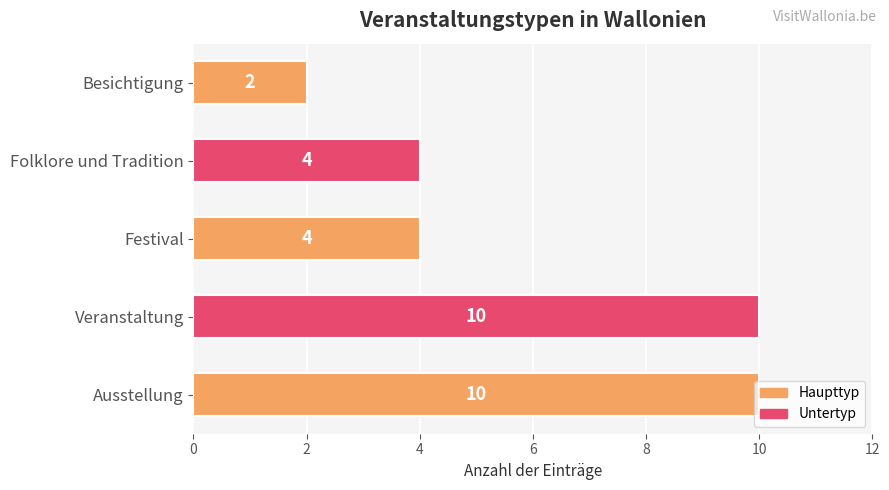

How many data points are less than 4?

1